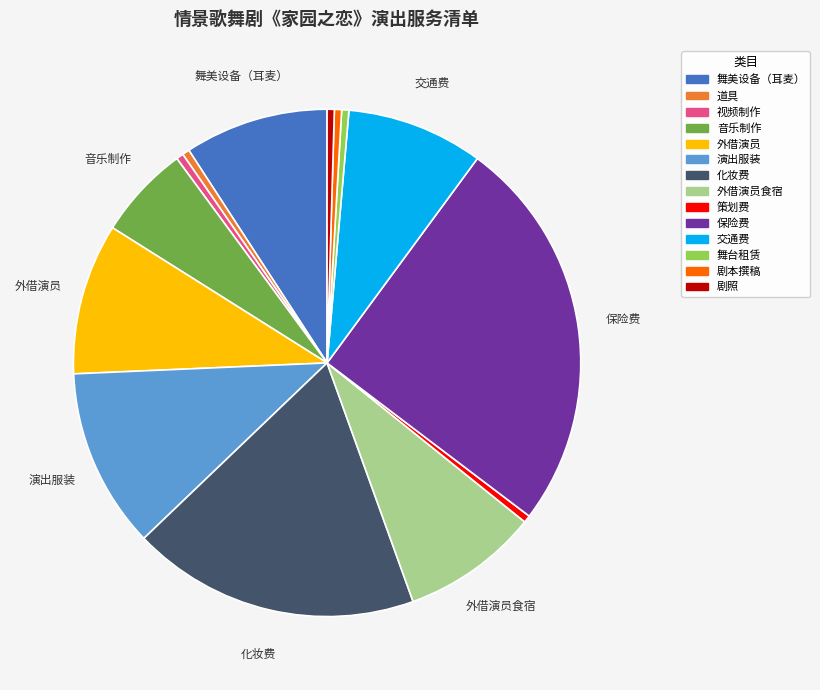

Is there a majority slice in this chart?

No